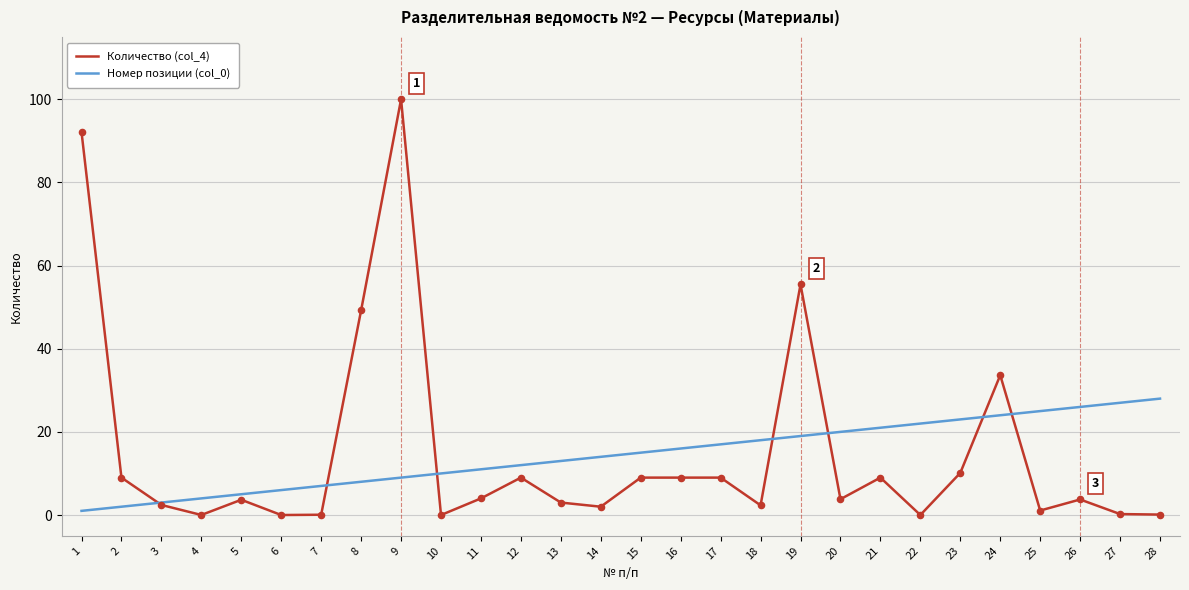

Which series has the largest range (max minus min)?

Количество (col_4)